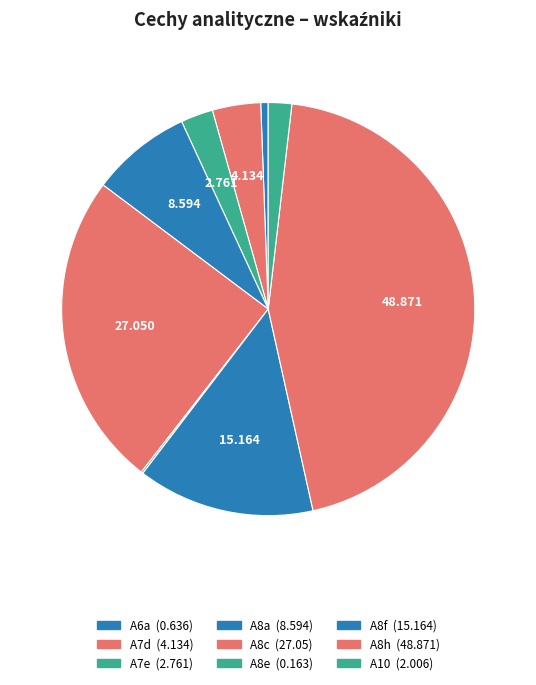

True or false: A7e accounts for 17% of the total.

False